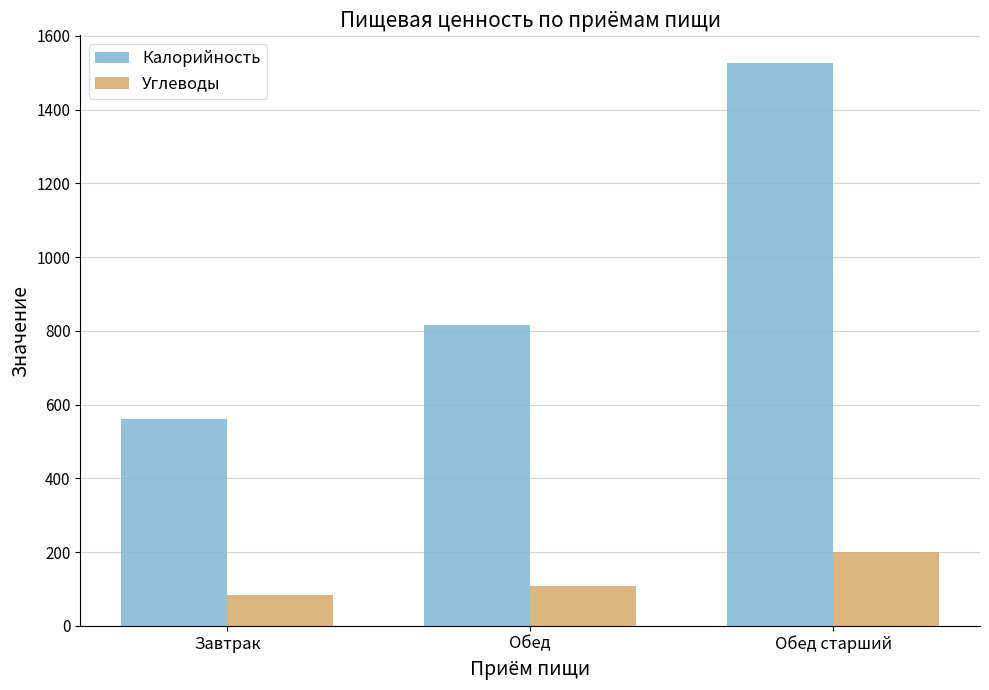

The value of Калорийность at Обед is 285.8. True or false?

False